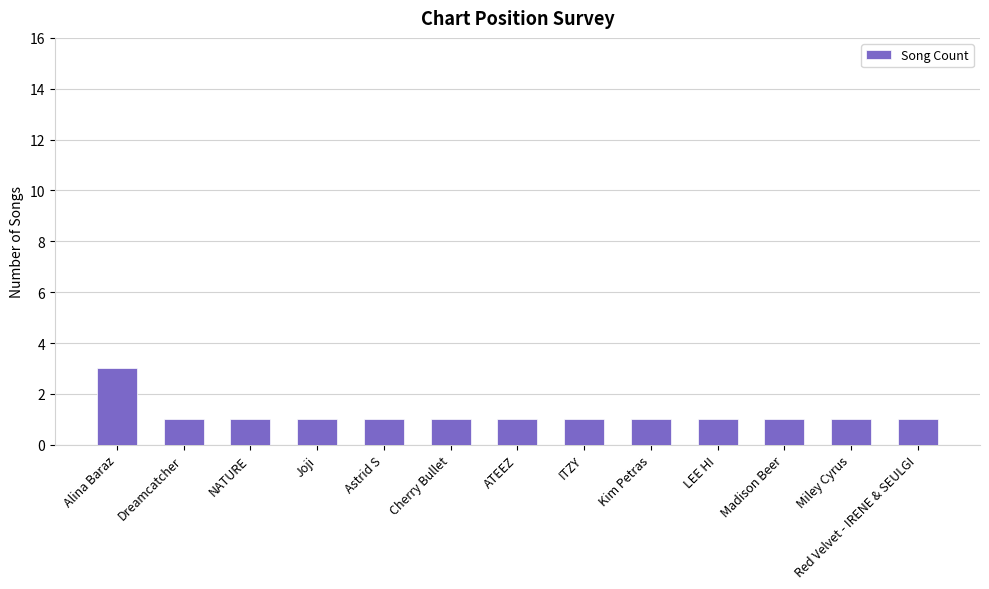

Reading right to left, transcribe all the data shown in this chart.

Red Velvet - IRENE & SEULGI=1	Miley Cyrus=1	Madison Beer=1	LEE HI=1	Kim Petras=1	ITZY=1	ATEEZ=1	Cherry Bullet=1	Astrid S=1	Joji=1	NATURE=1	Dreamcatcher=1	Alina Baraz=3